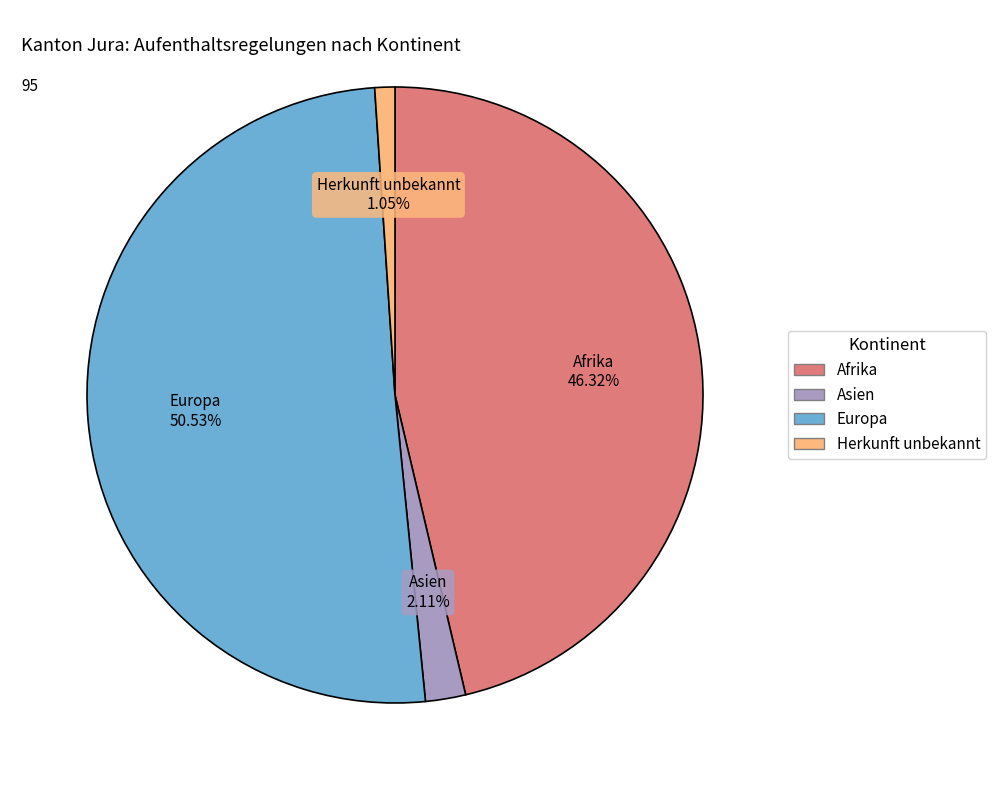

To the nearest percent, what portion does Europa represent?

51%